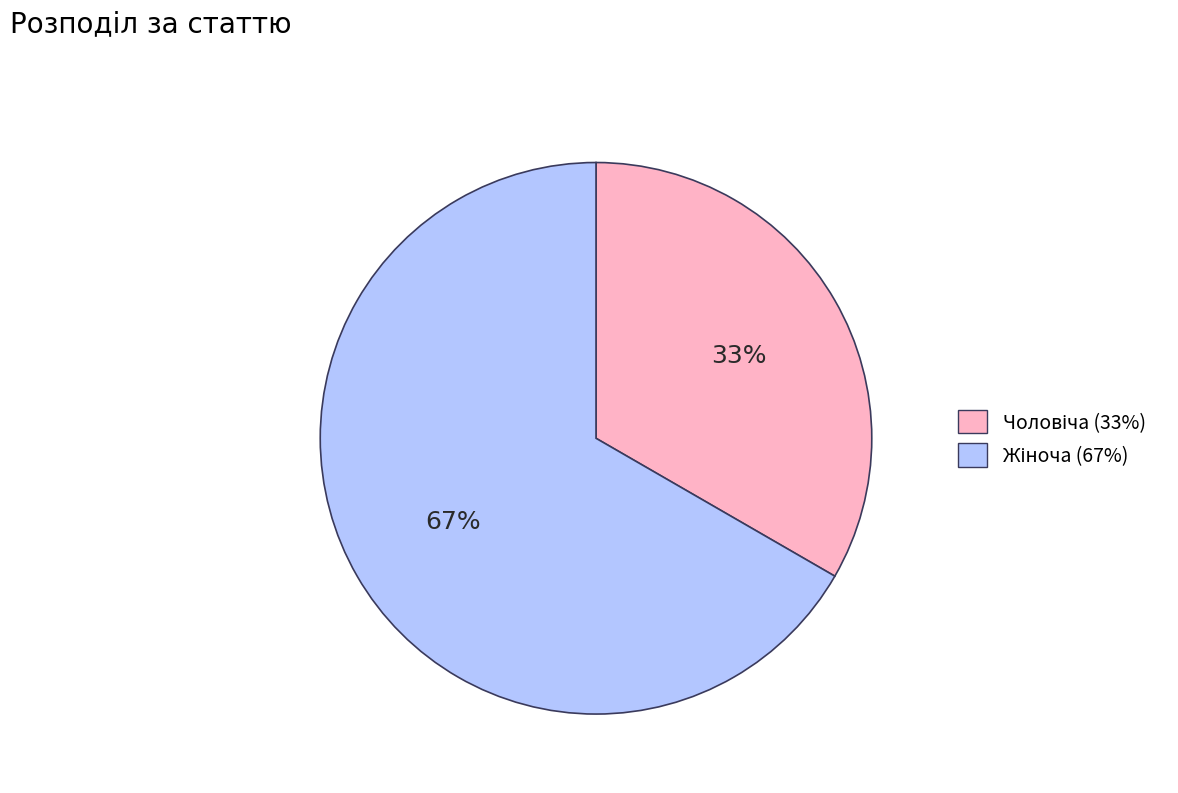

Is there a majority slice in this chart?

Yes